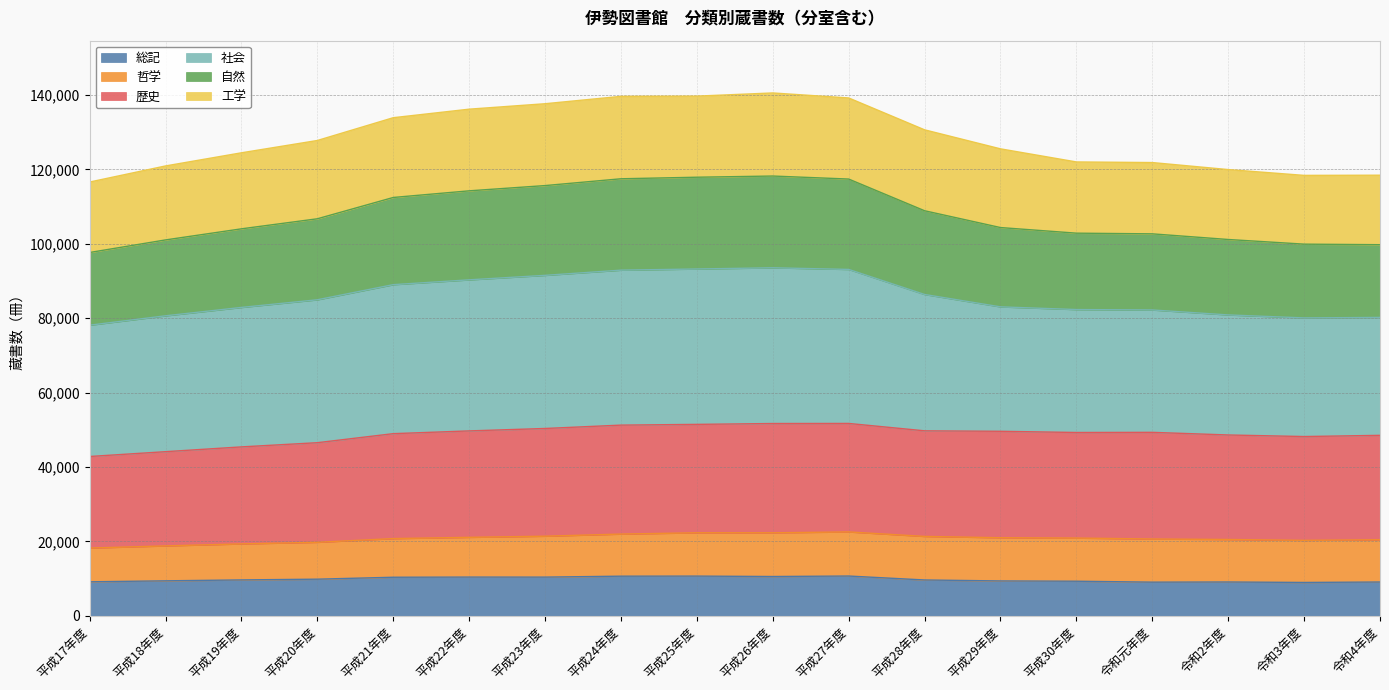

What is the minimum value for 総記?

8972